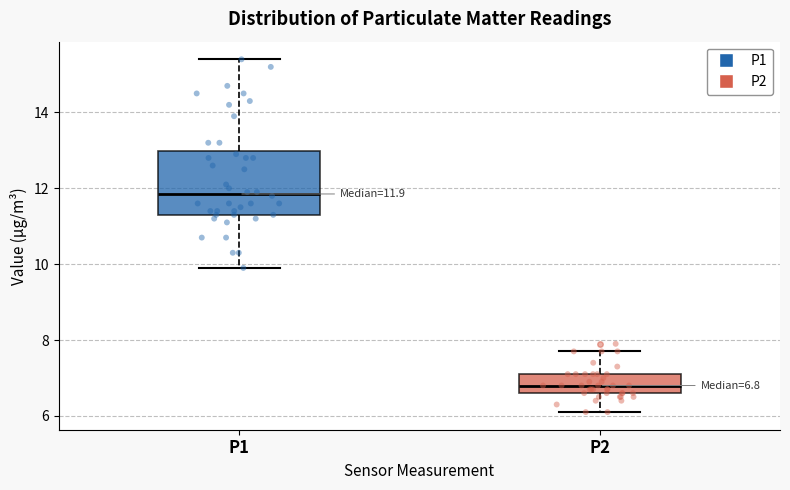

Which box's median line is the lowest?

P2